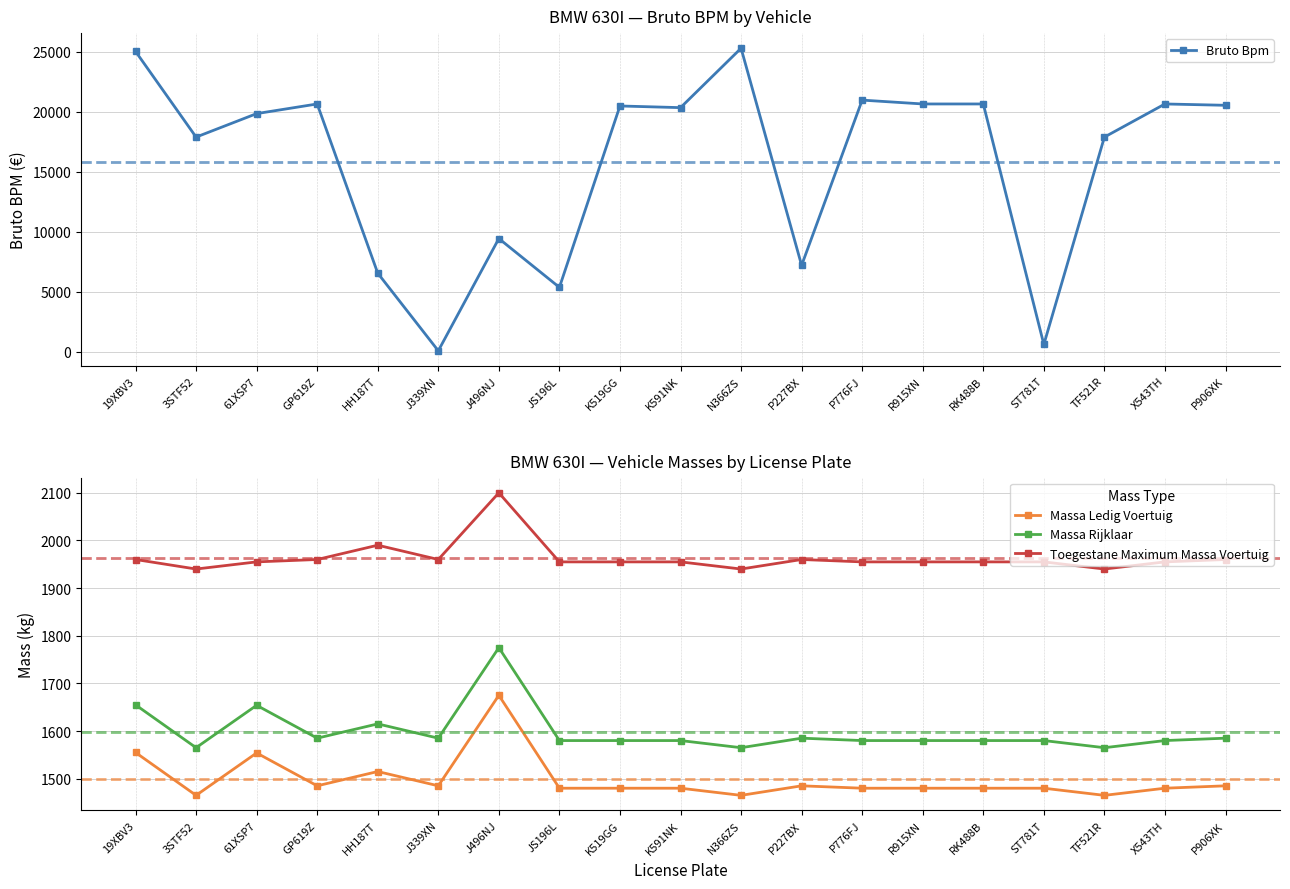

Where is Bruto Bpm nearest to the value 12697?

J496NJ